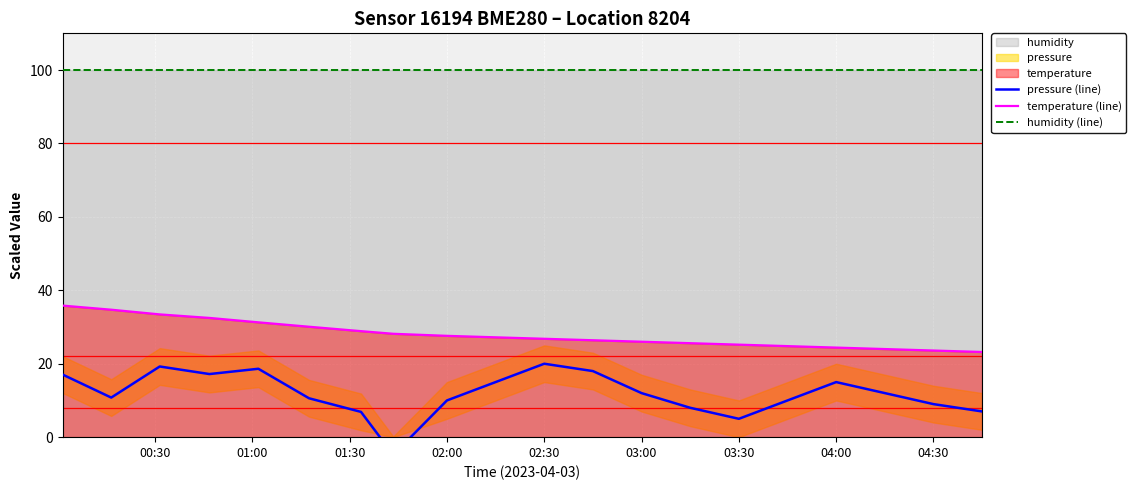

Reading left to right, what are all the values shown in this chart?

pressure (line): 17.1	10.8	19.2	17.2	18.6	10.6	6.9	-4.8	10.0	15.0	20.0	18.0	12.0	8.0	5.0	10.0	15.0	12.0	9.0	7.0
temperature (line): 35.8	34.7	33.4	32.5	31.3	30.1	28.9	28.2	27.6	27.2	26.8	26.4	26.0	25.6	25.2	24.8	24.4	24.0	23.6	23.2
humidity (line): 100.0	100.0	100.0	100.0	100.0	100.0	100.0	100.0	100.0	100.0	100.0	100.0	100.0	100.0	100.0	100.0	100.0	100.0	100.0	100.0